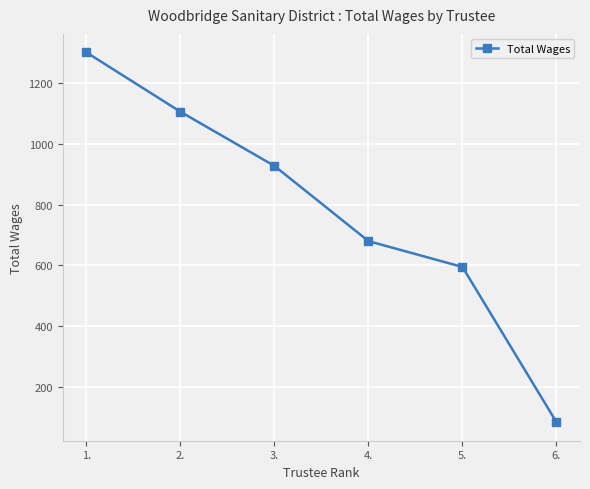

Read the value at 6., to the nearest 100.

100